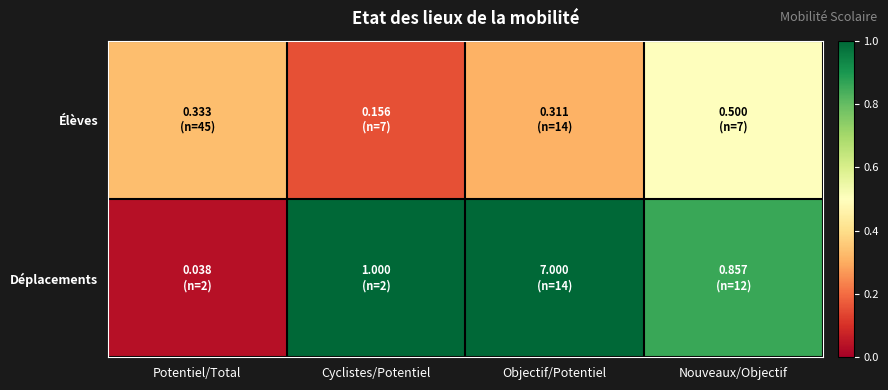

At which category is the sum across all series the highest?

Nouveaux/Objectif